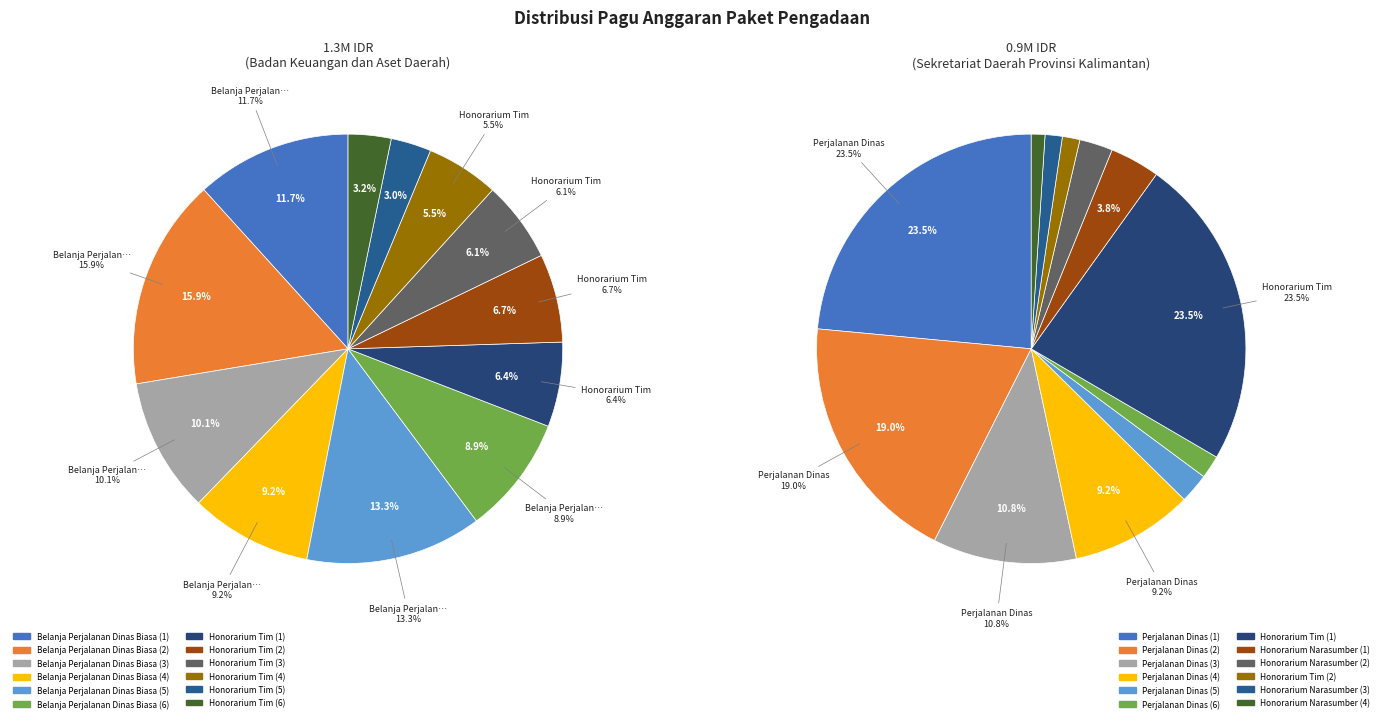

Do Honorarium Tim (3) and Belanja Perjalanan Dinas Biasa (2) together represent more than half of the pie?

No